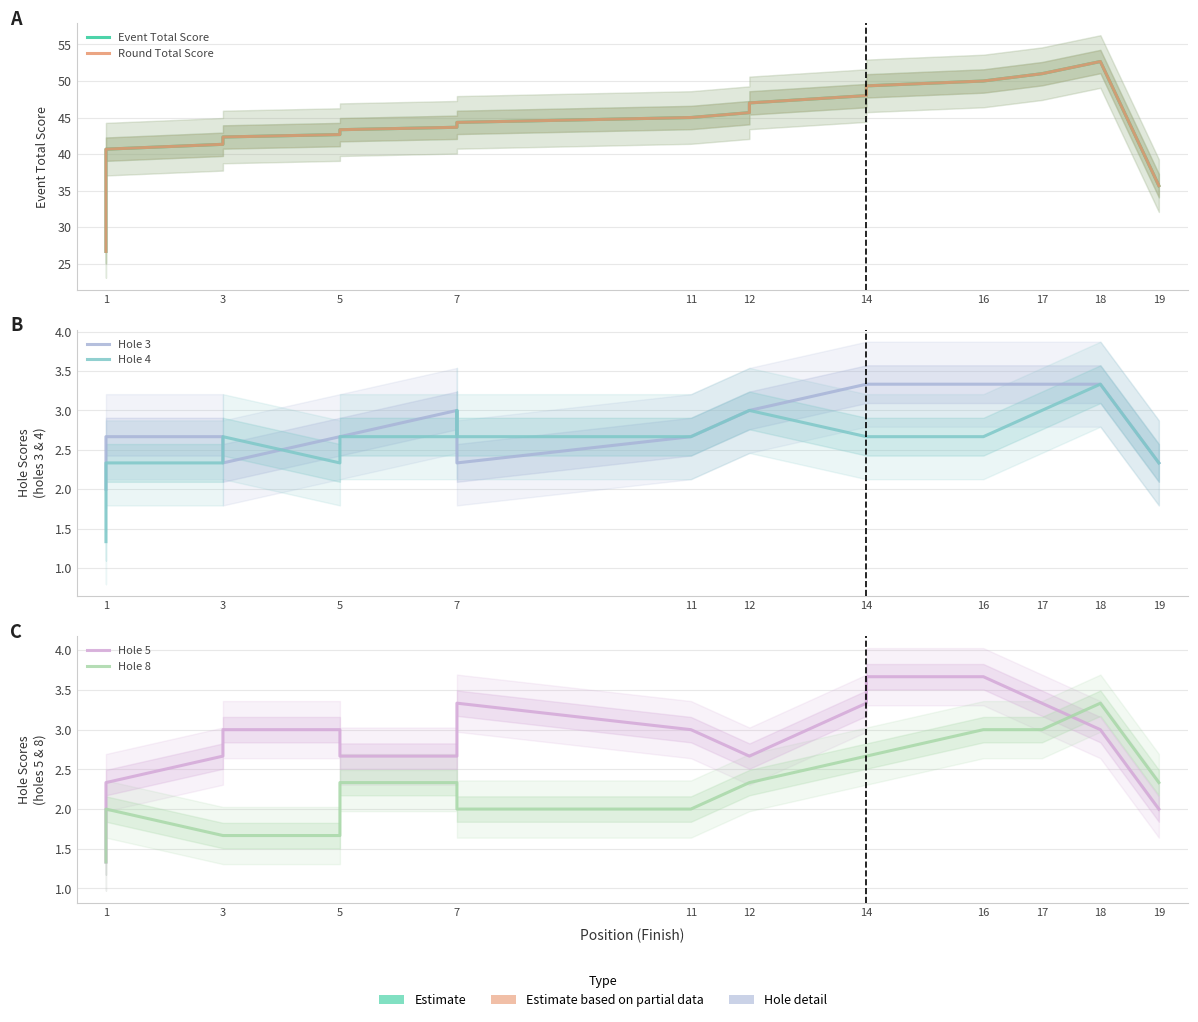

Is this an area chart (filled region under the line)?

No